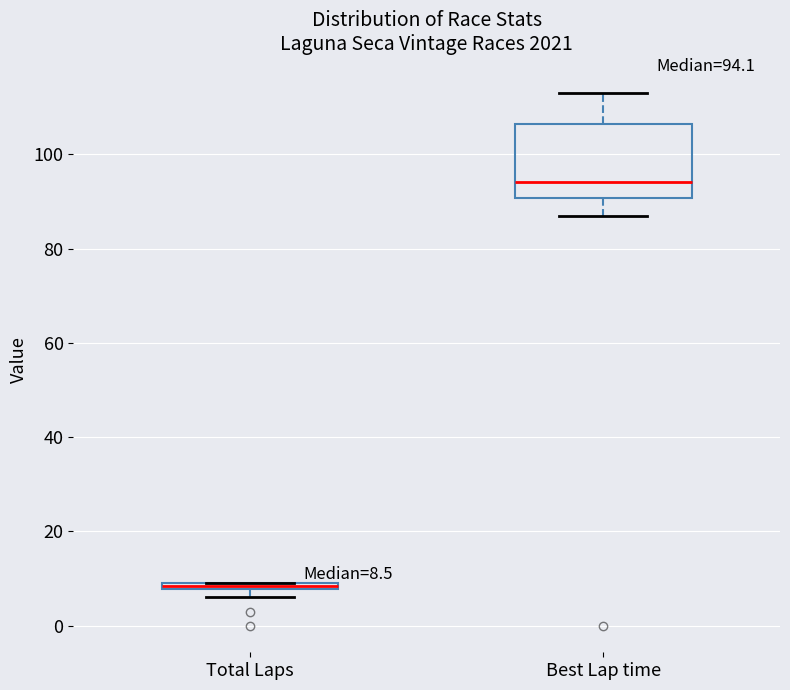

Comparing the boxes themselves (not the whiskers), which one is the tallest?

Best Lap time